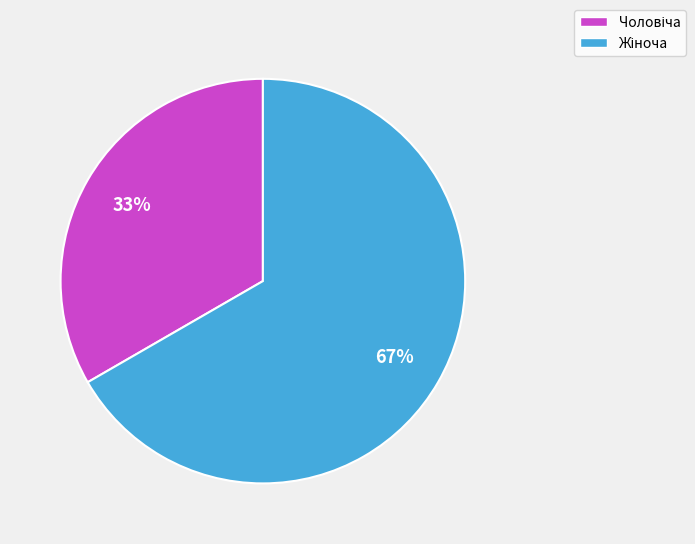

Is there any slice that represents more than half of the pie?

Yes